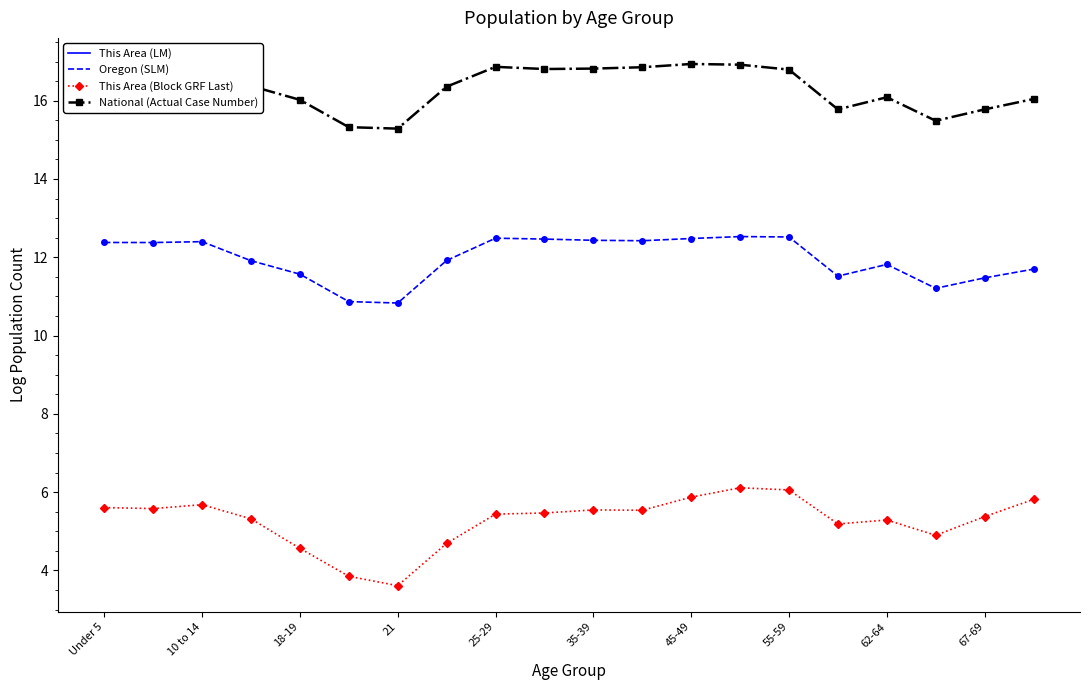

What is the greatest value displayed?

16.9